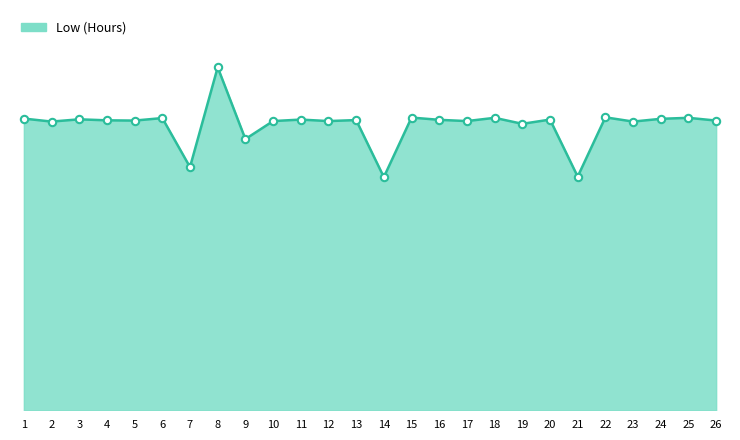

Approximately how many times larger is the value at 19 compared to 26?

1.0